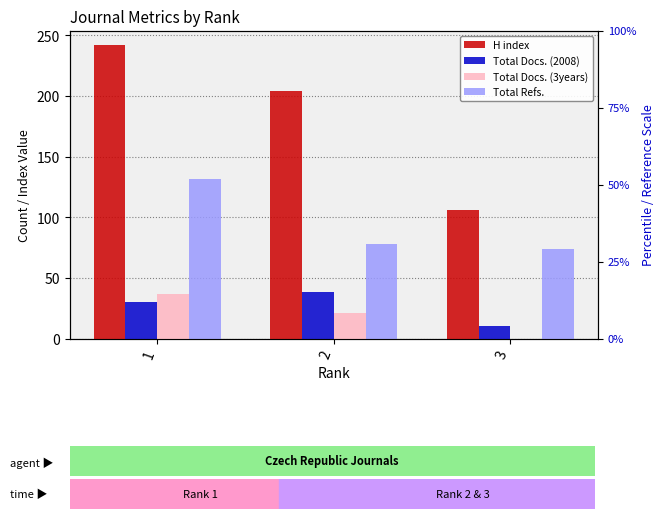

At which category is the sum across all series the highest?

1